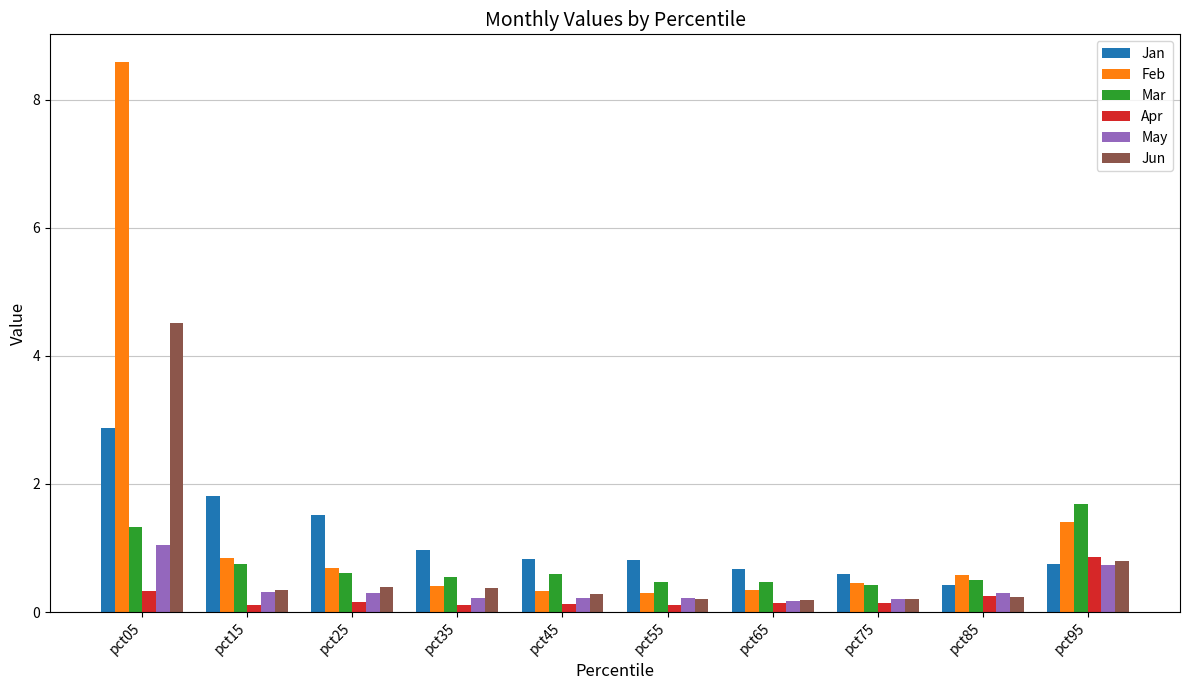

At which category is the sum across all series the highest?

pct05